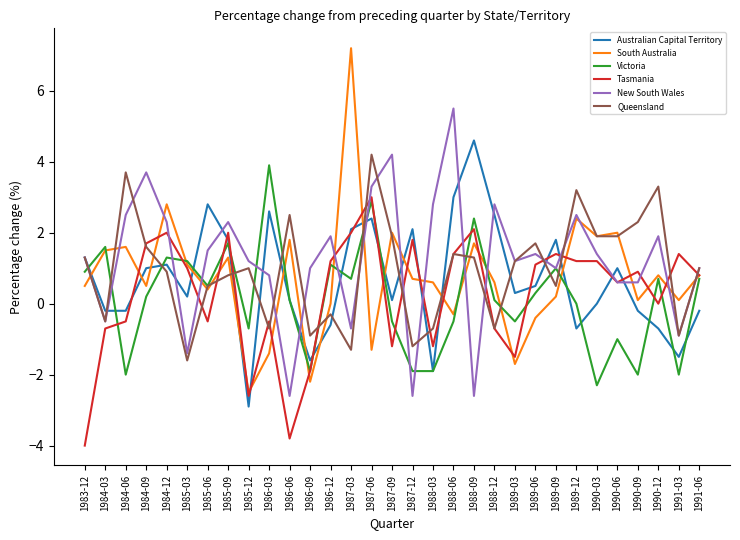

How many interior local peaks does the Queensland series have?

9